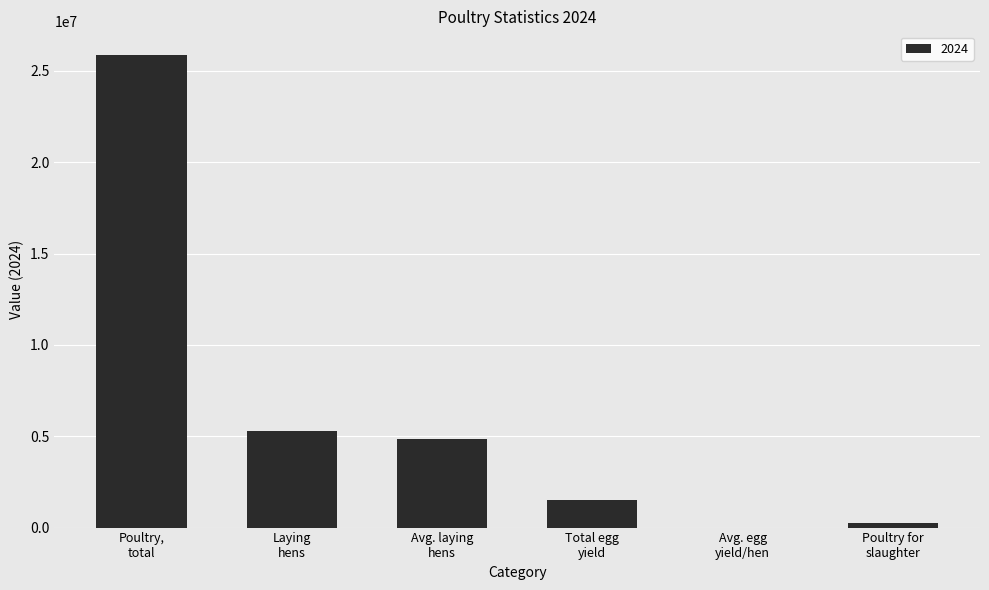

Which category has the highest value across all series?

Poultry,
total